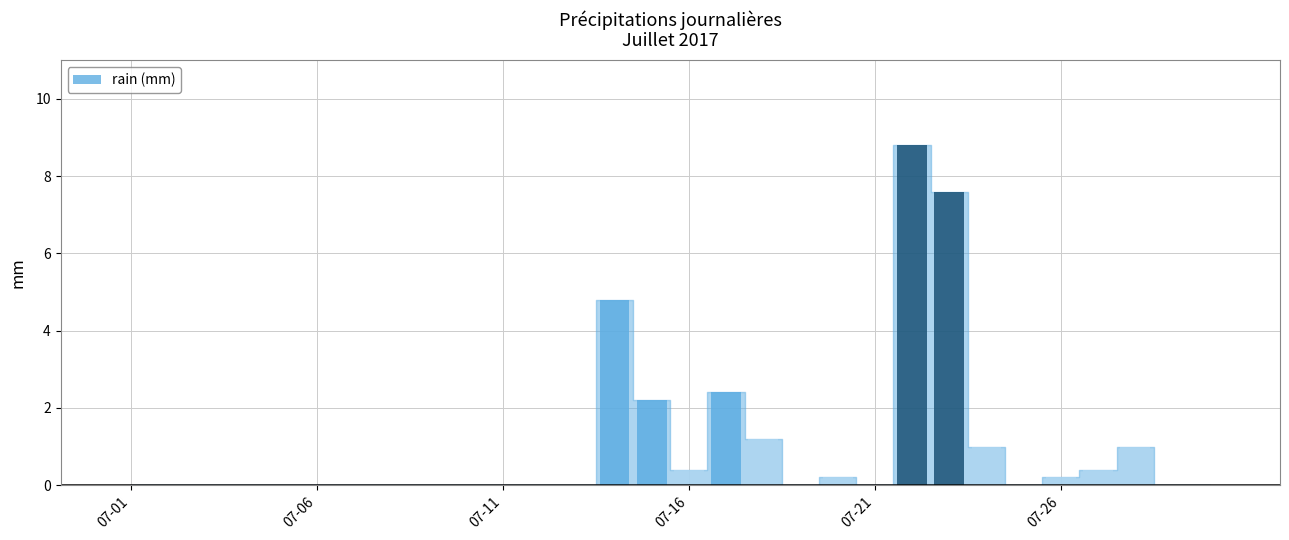

Reading left to right, list all the values displayed in this chart.

2017-07-01=0.0	2017-07-02=0.0	2017-07-03=0.0	2017-07-04=0.0	2017-07-05=0.0	2017-07-06=0.0	2017-07-07=0.0	2017-07-08=0.0	2017-07-09=0.0	2017-07-10=0.0	2017-07-11=0.0	2017-07-12=0.0	2017-07-13=0.0	2017-07-14=4.8	2017-07-15=2.2	2017-07-16=0.4	2017-07-17=2.4	2017-07-18=1.2	2017-07-19=0.0	2017-07-20=0.2	2017-07-21=0.0	2017-07-22=8.8	2017-07-23=7.6	2017-07-24=1.0	2017-07-25=0.0	2017-07-26=0.2	2017-07-27=0.4	2017-07-28=1.0	2017-07-29=0.0	2017-07-30=0.0